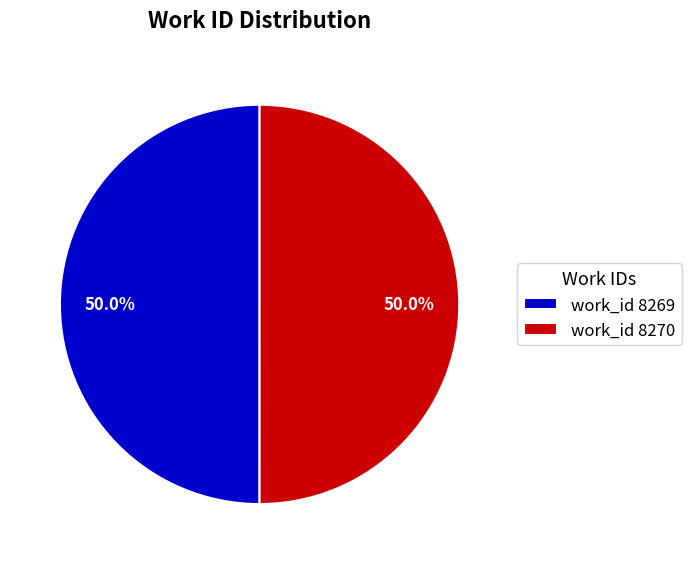

How many slices are in this pie chart?

2